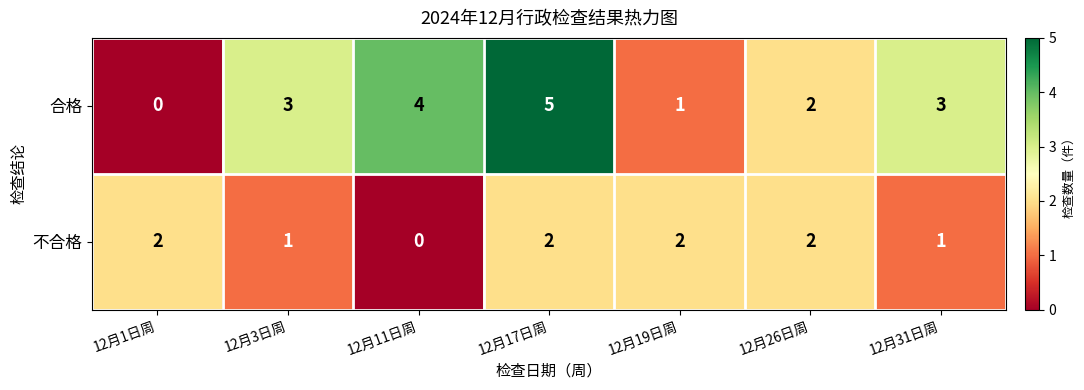

Rank the series at 12月3日周 from lowest to highest value.

不合格, 合格